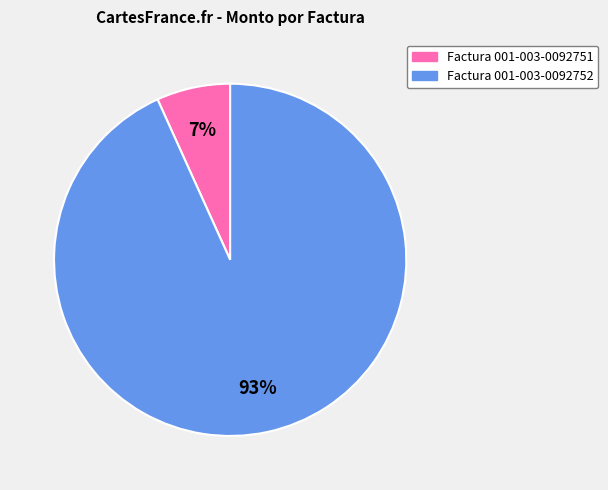

To the nearest percent, what portion does Factura 001-003-0092751 represent?

7%